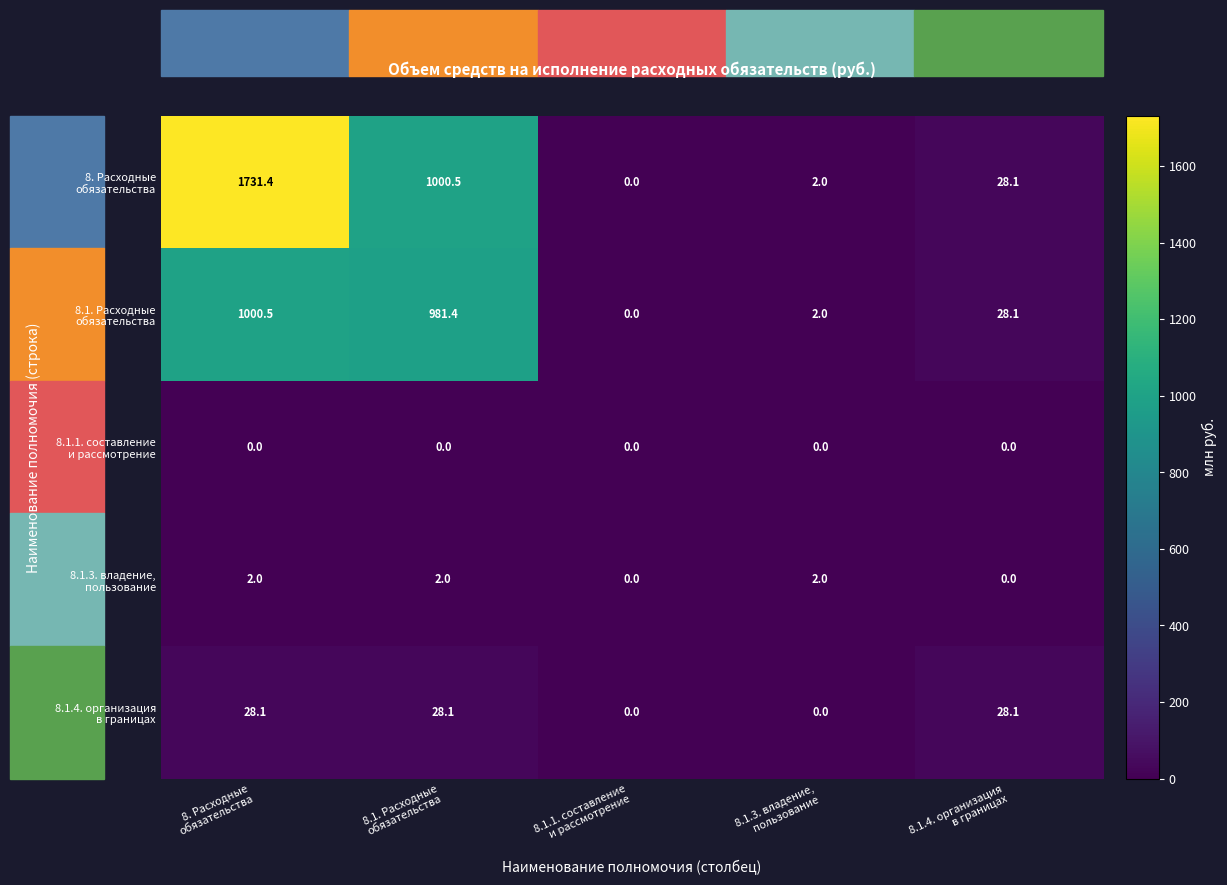

What is the maximum value shown in the chart?

1731.4